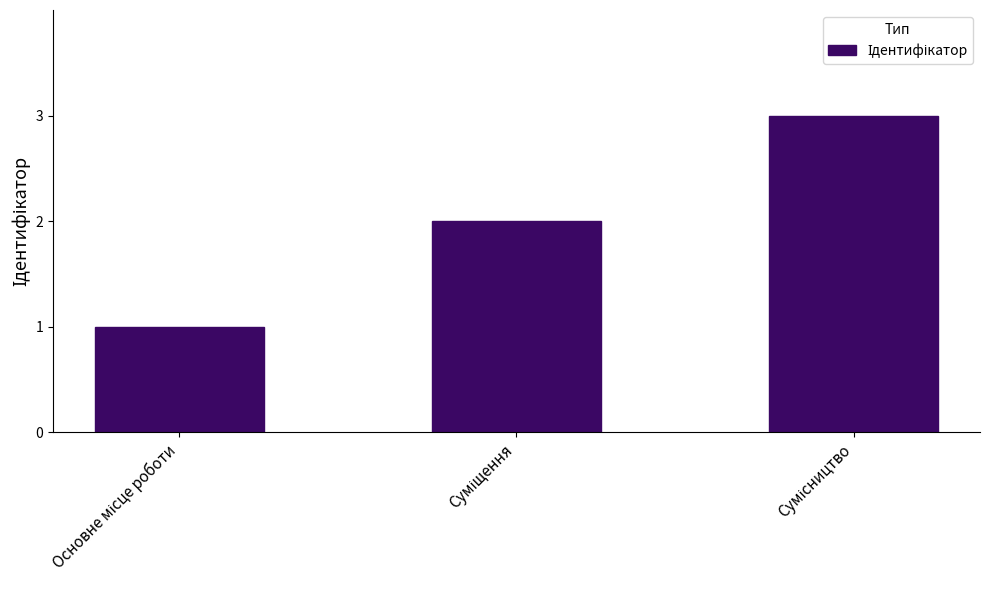

What is the maximum value shown in the chart?

3